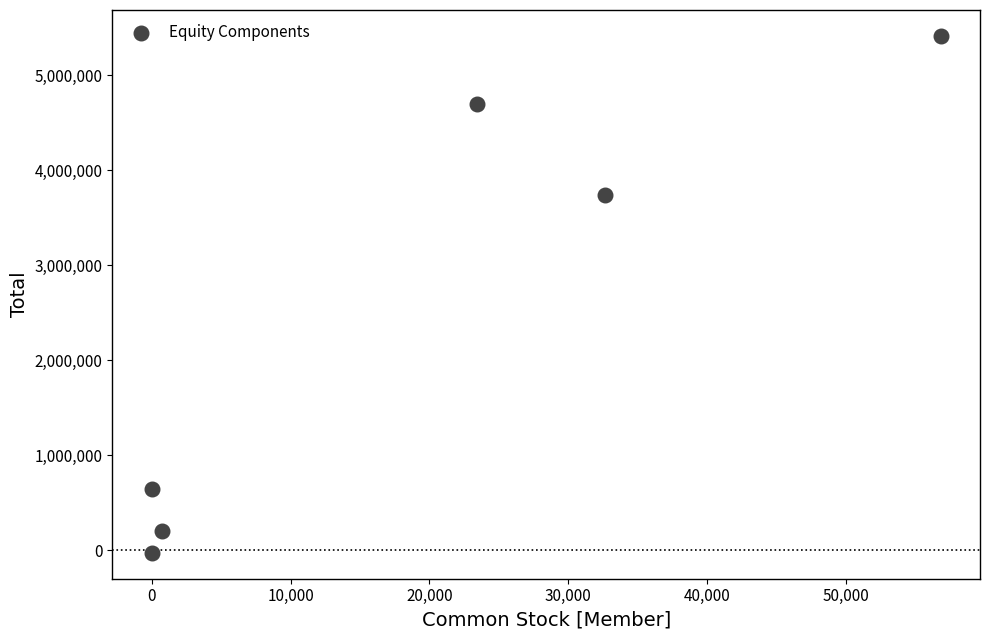

What Y value in the scatter plot is closest to 2694002?

3741734